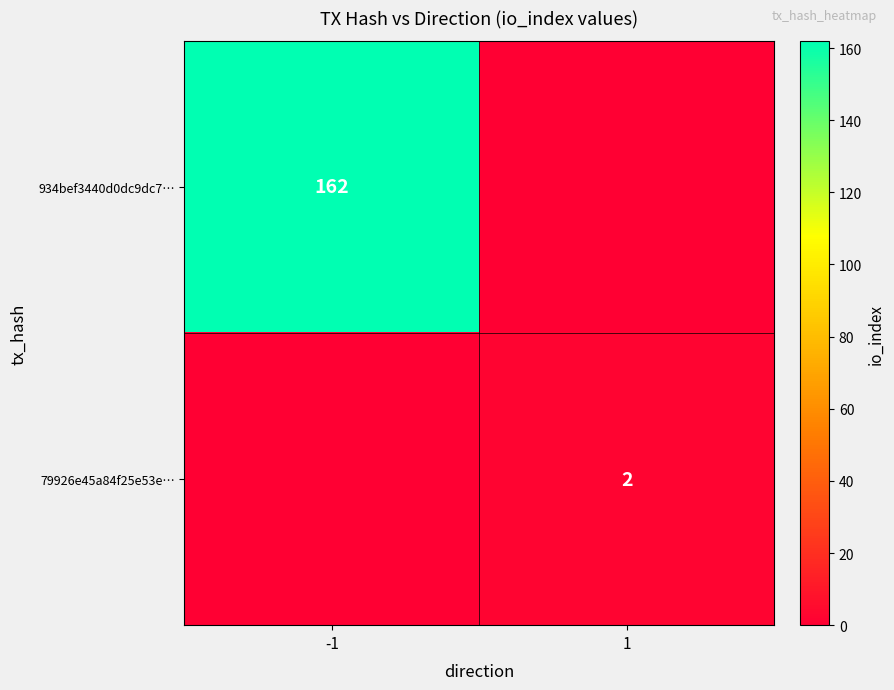

True or false: 79926e45a84f25e53e… has a value of 2 at 1.

True